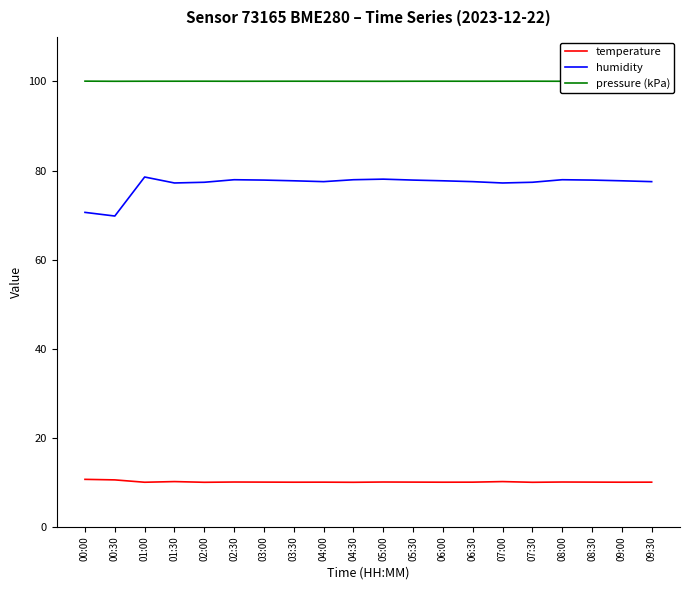

In humidity, how many points are higher than both neighbors (excluding endpoints)?

4